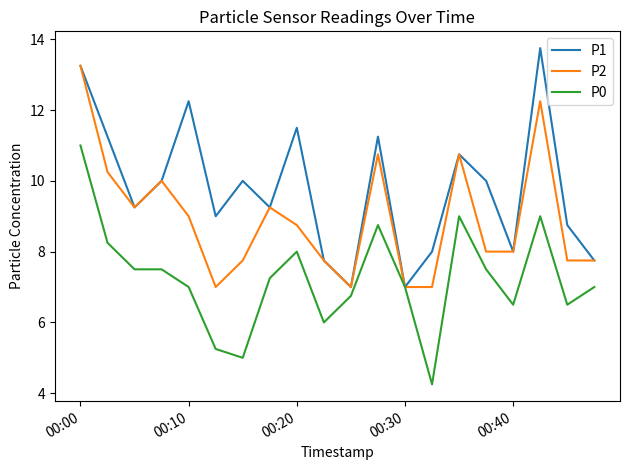

Which series has the largest total across all categories?

P1